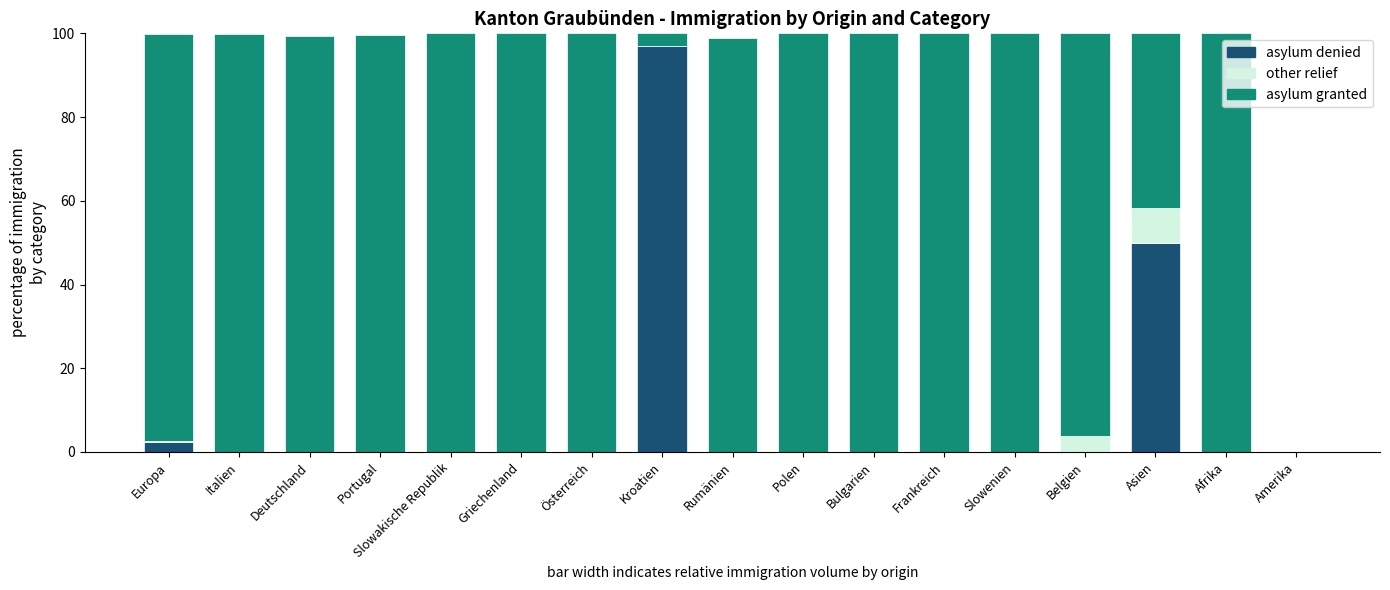

True or false: asylum denied has a value of 0.0 at Slowakische Republik.

True